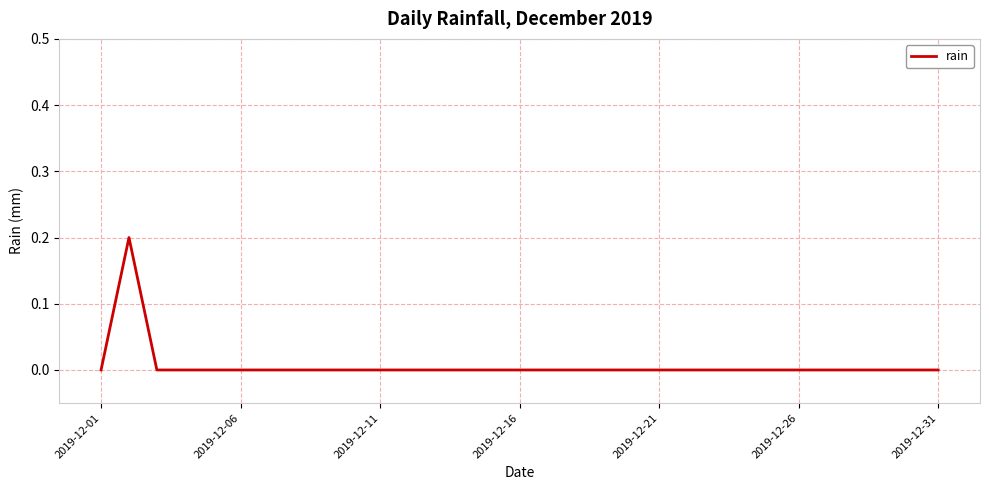

Which label corresponds to the smallest value in the chart?

2019-12-01